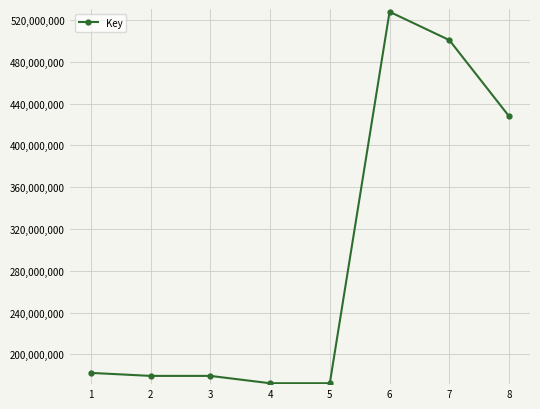

The value at 7 is 500836132. True or false?

True